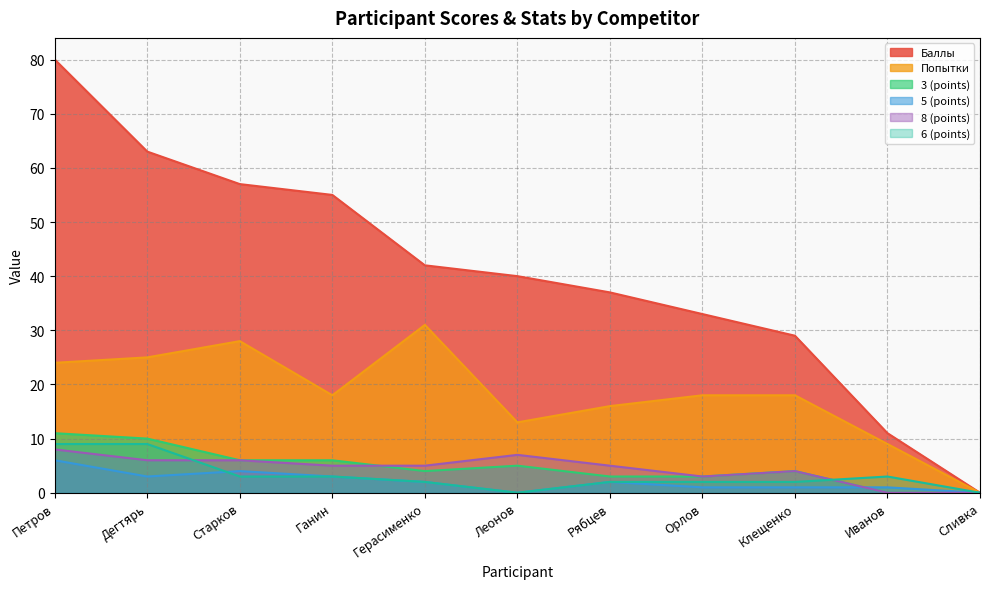

Read the Баллы value at Леонов, to the nearest 10.

40